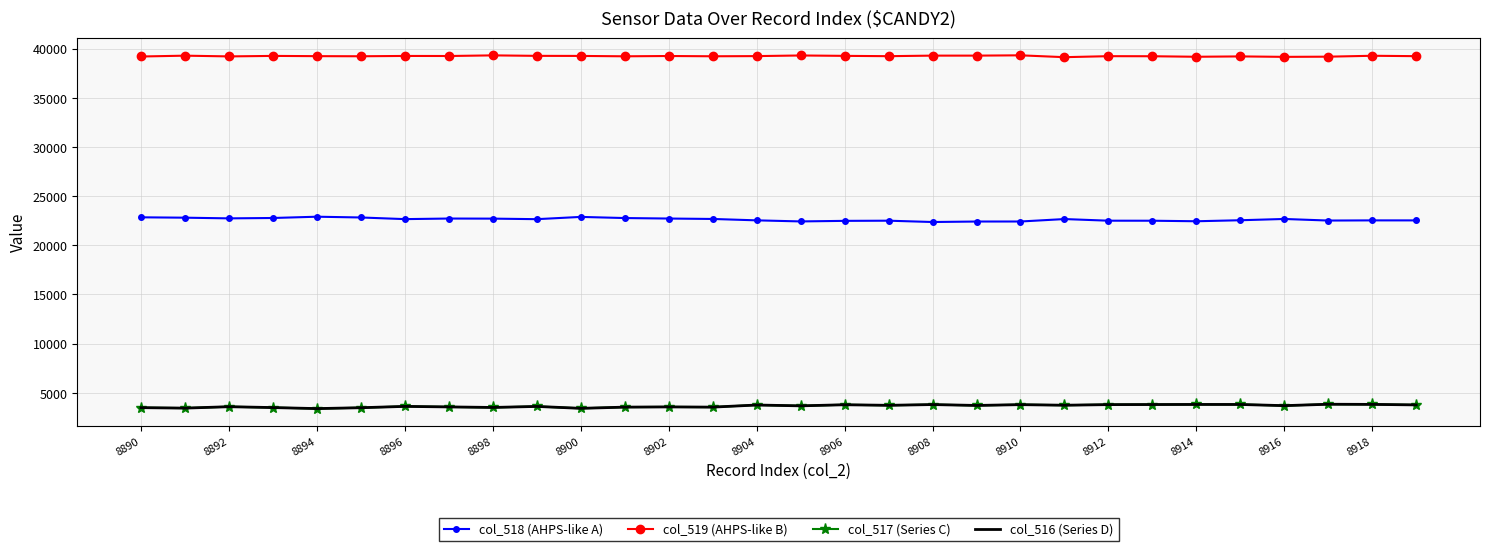

What is the difference between the maximum and minimum values in the col_516 (Series D) series?

442